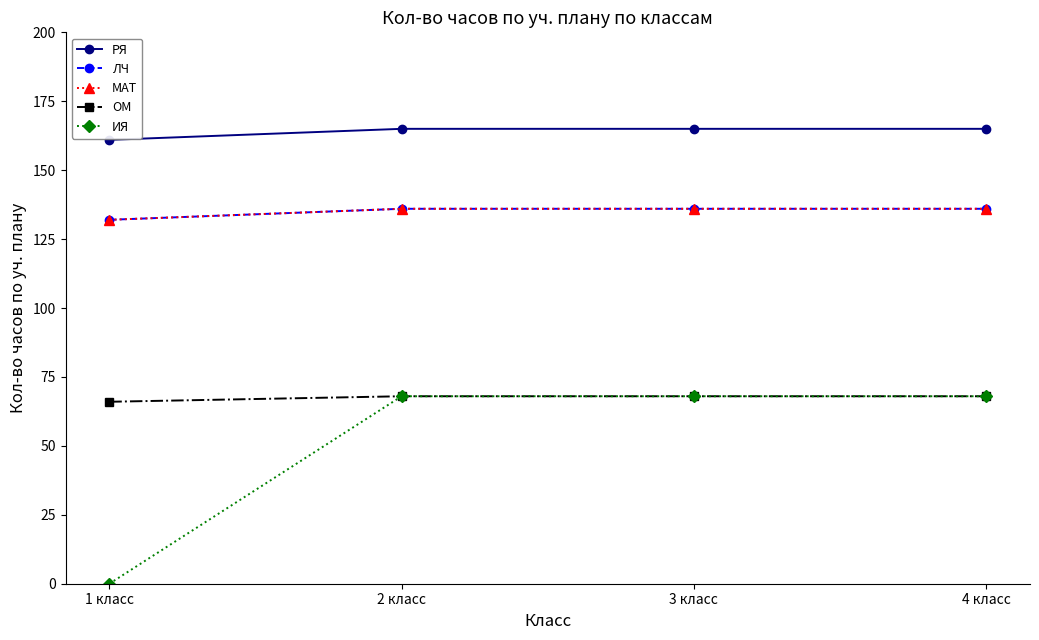

Does the chart have visible grid lines?

No